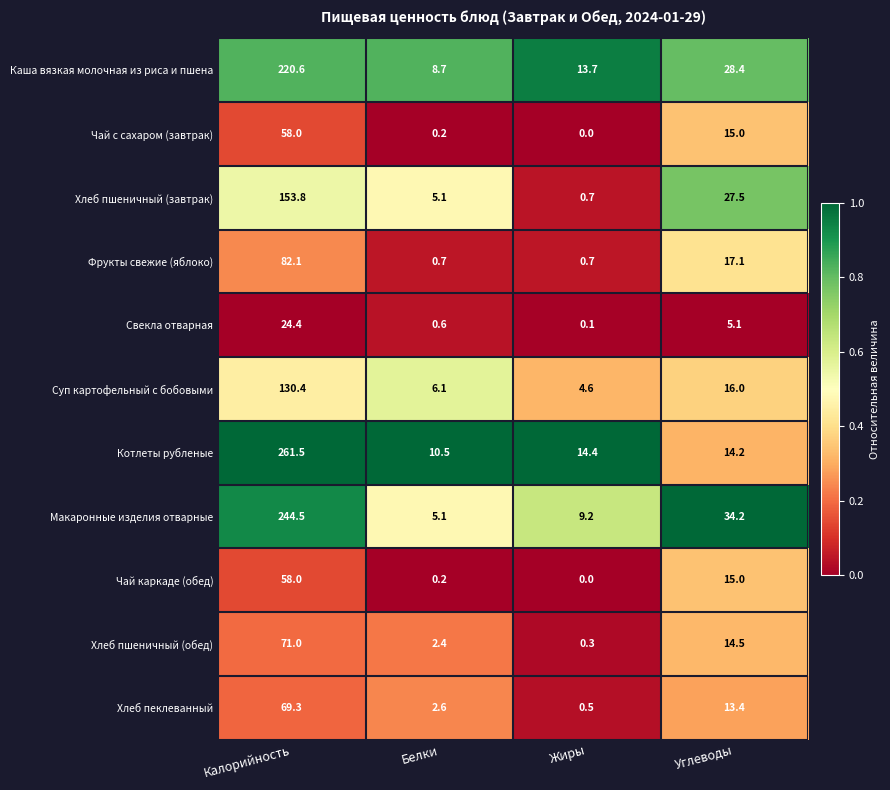

Which series has the widest spread of values?

Котлеты рубленые